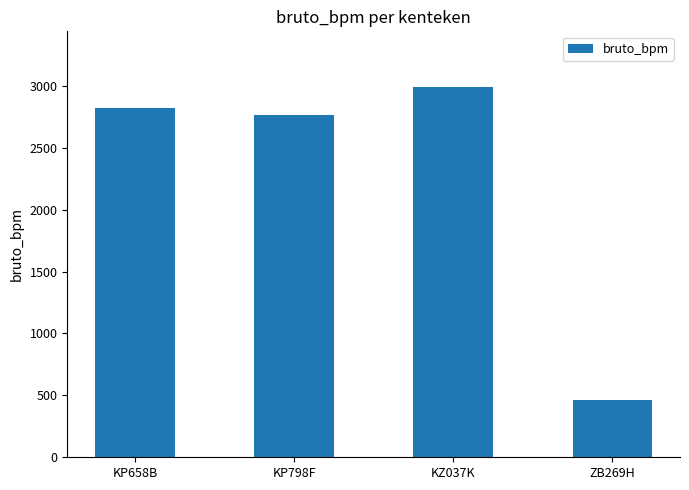

Are the bars horizontal?

No